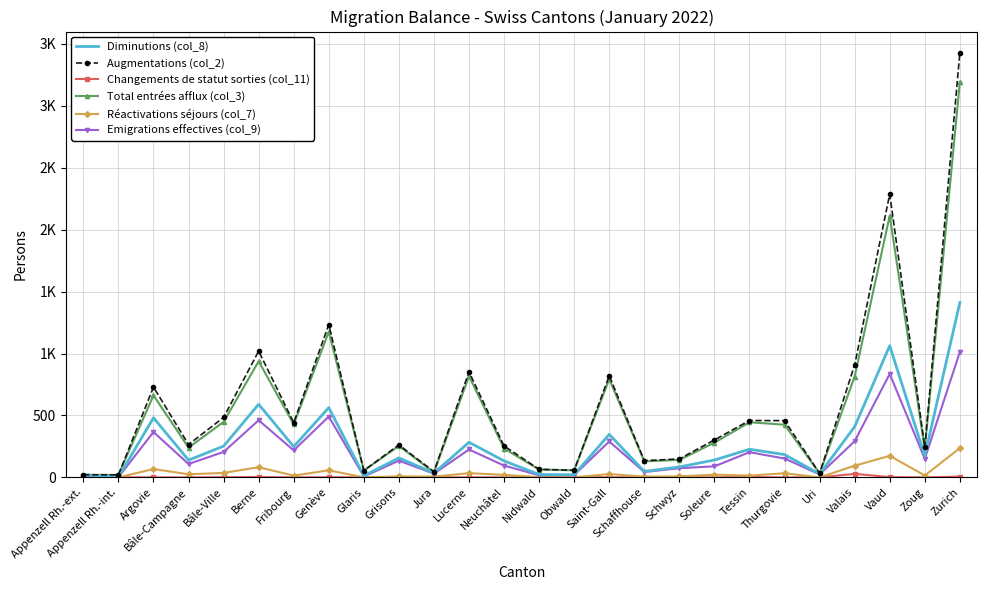

The Changements de statut sorties (col_11) series shows 9 at Valais. True or false?

False